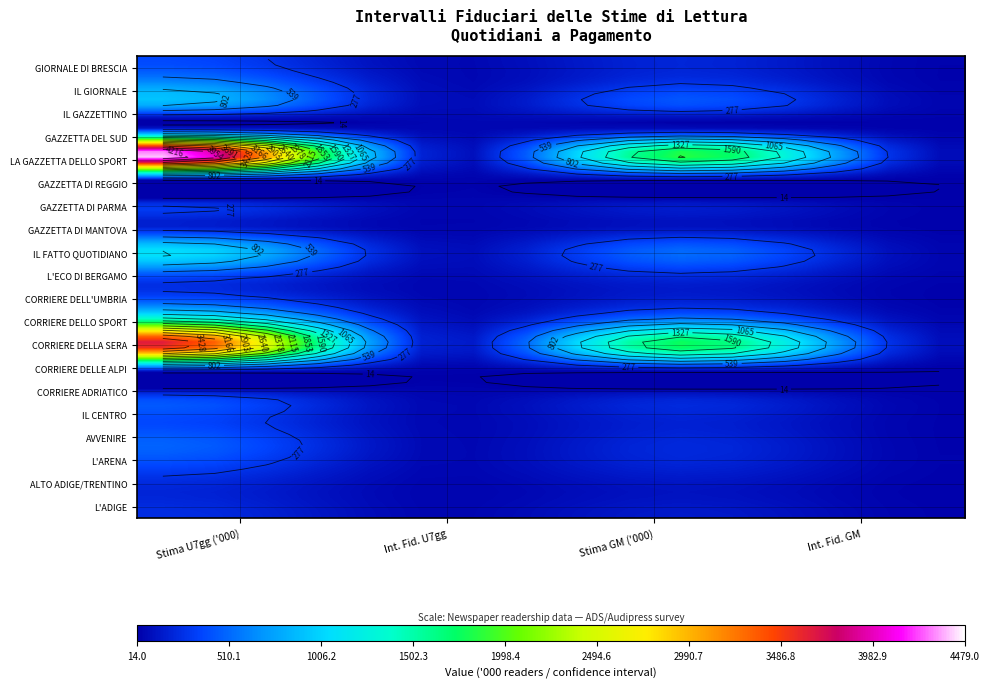

What is the spread (max minus min) of values at 0?

4372